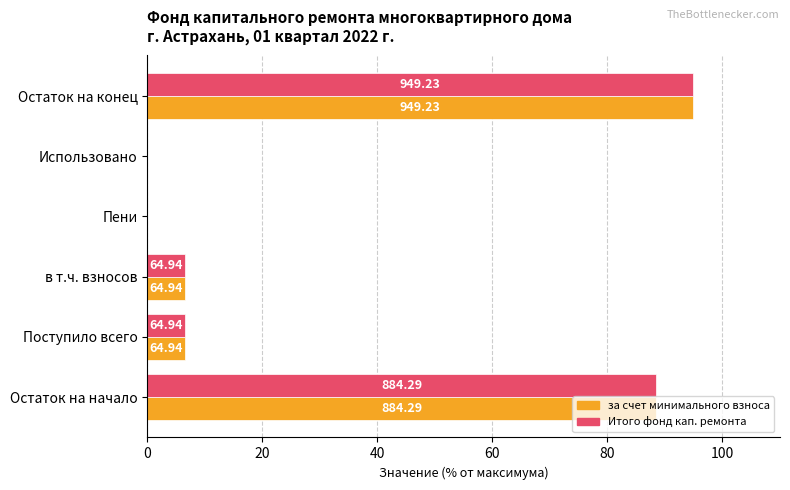

True or false: Итого фонд капитального ремонта has a value of 94.9 at Остаток на конец.

True